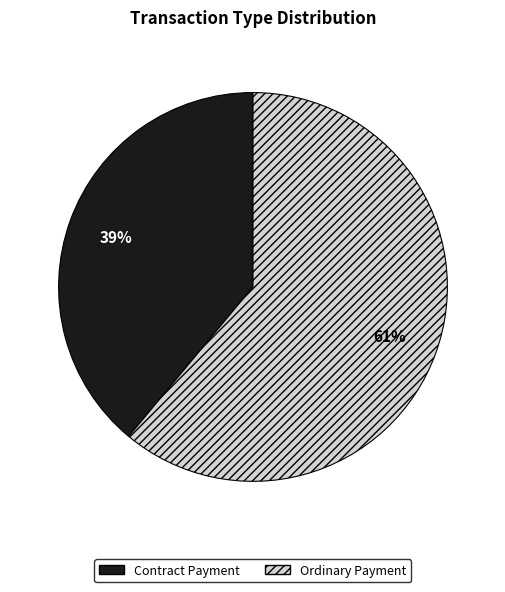

Which has a higher value, Contract Payment or Ordinary Payment?

Ordinary Payment